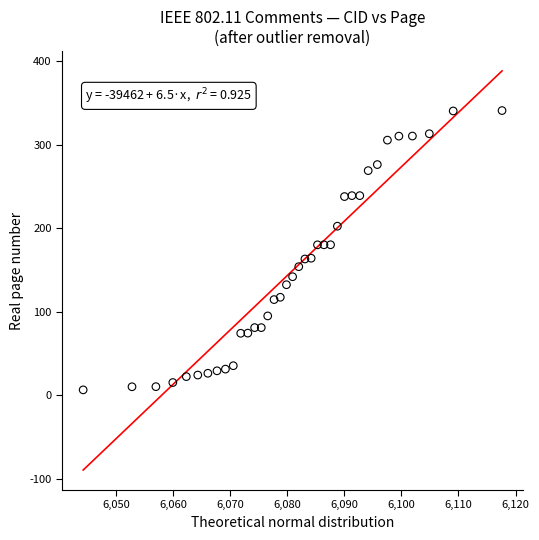

What is the range of Y values (max minus min)?

334.5